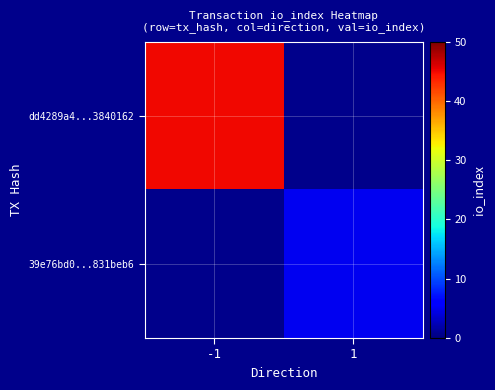

Which category has the highest value across all series?

-1